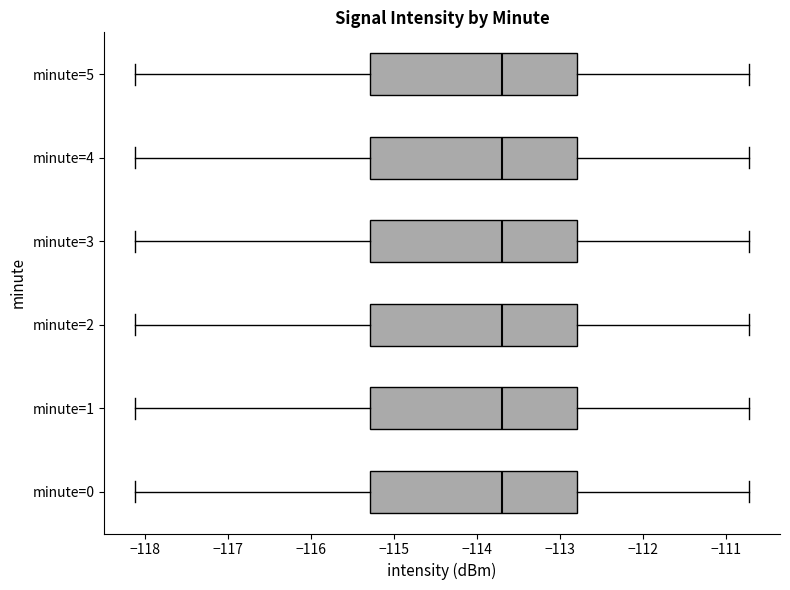

Reading bottom to top, read every box against the x-axis: the position of its median line, the range the box covers, and the ends of its whiskers. The values are not printed on the chart, so give them approximately, as read against the axis.

minute=0: median -113.7, box -115.3 to -112.8, whiskers -118.1 to -110.7
minute=1: median -113.7, box -115.3 to -112.8, whiskers -118.1 to -110.7
minute=2: median -113.7, box -115.3 to -112.8, whiskers -118.1 to -110.7
minute=3: median -113.7, box -115.3 to -112.8, whiskers -118.1 to -110.7
minute=4: median -113.7, box -115.3 to -112.8, whiskers -118.1 to -110.7
minute=5: median -113.7, box -115.3 to -112.8, whiskers -118.1 to -110.7